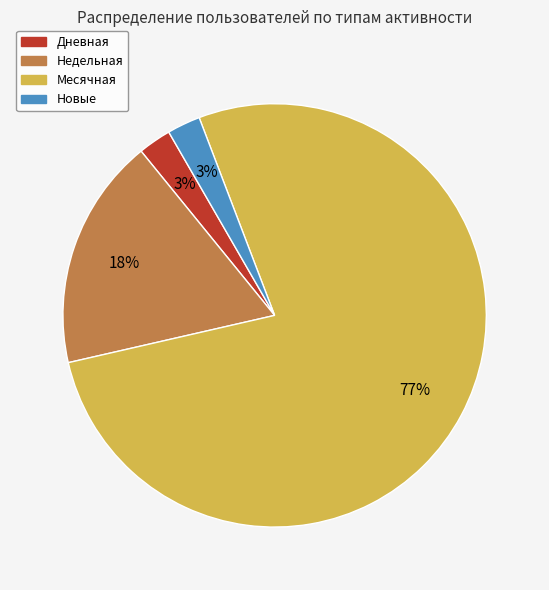

Between Недельная and Новые, which is larger?

Недельная